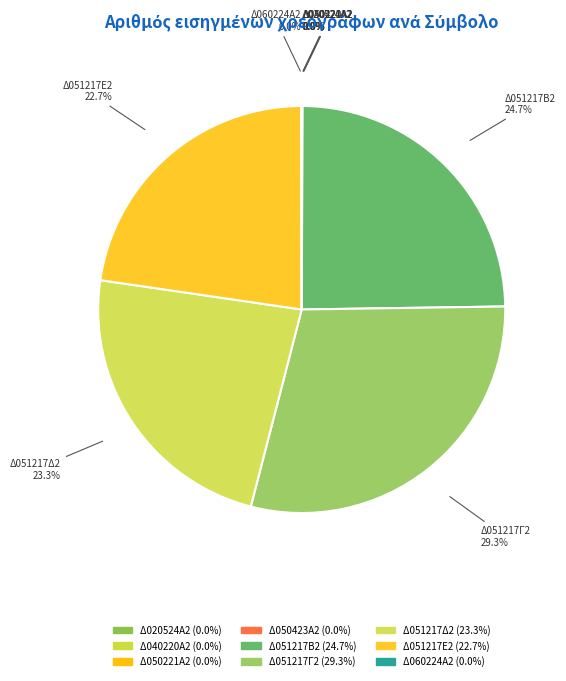

Does any single category account for the majority?

No